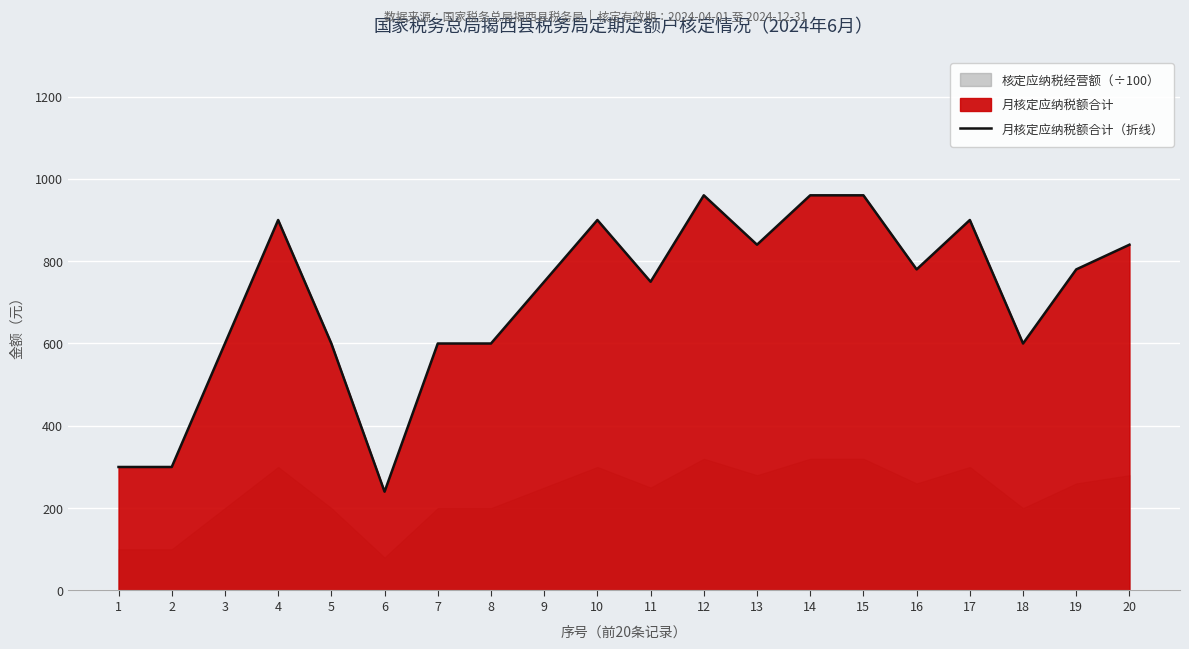

What is the ratio of the value at 17 to the value at 12?

0.9